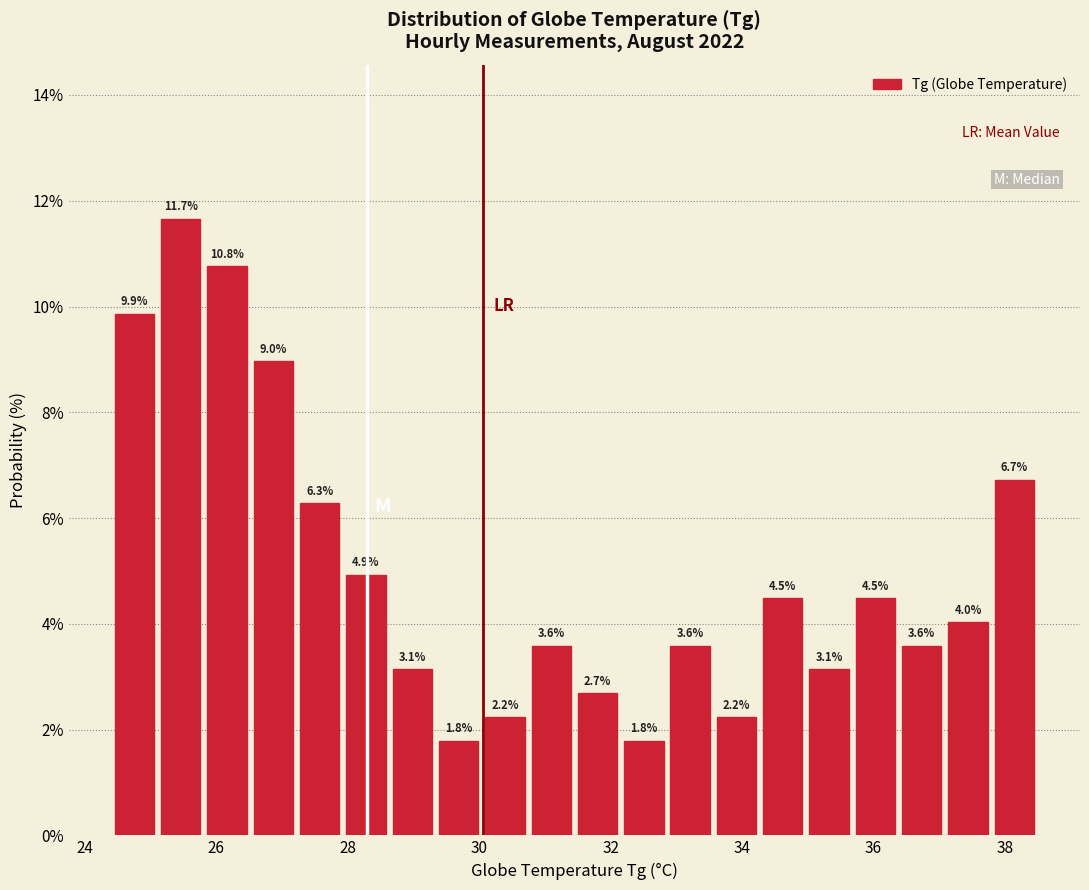

Read against the x-axis, roughly where is the centre of the tallest bar?

25.4